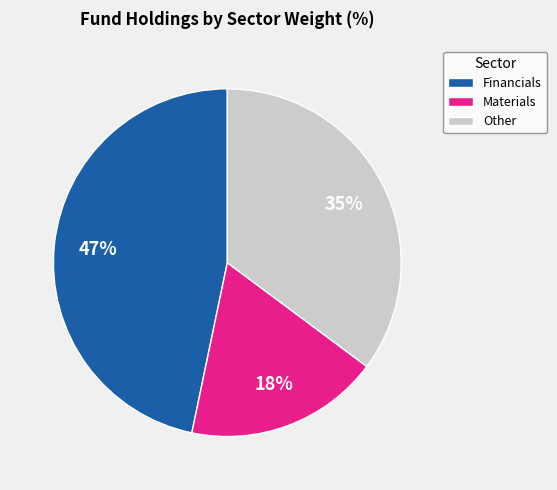

What is the largest slice in the pie chart?

Financials